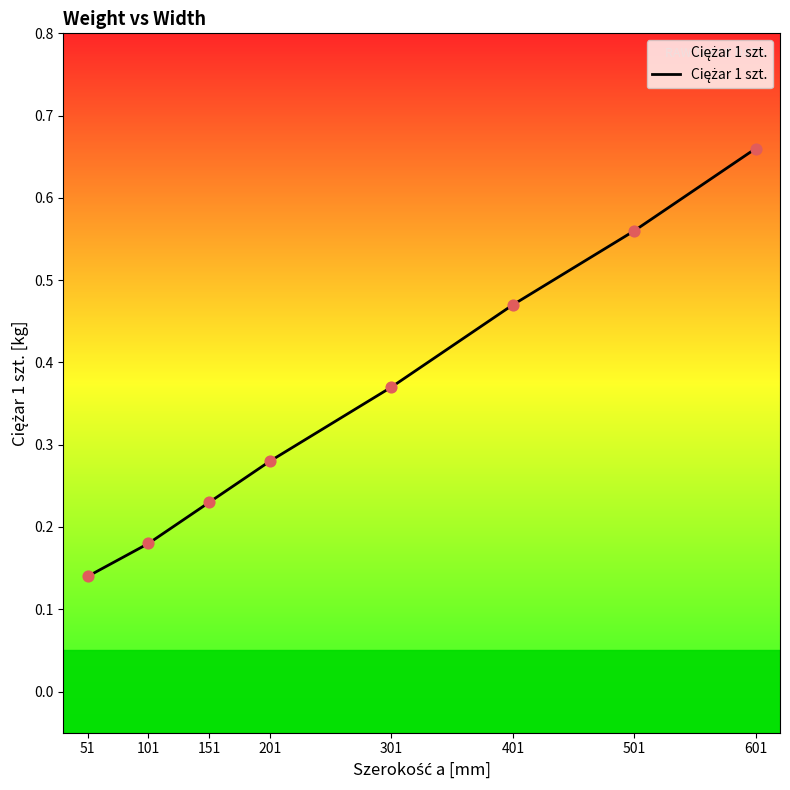

What is the change in value from 151 to 501?

+0.3